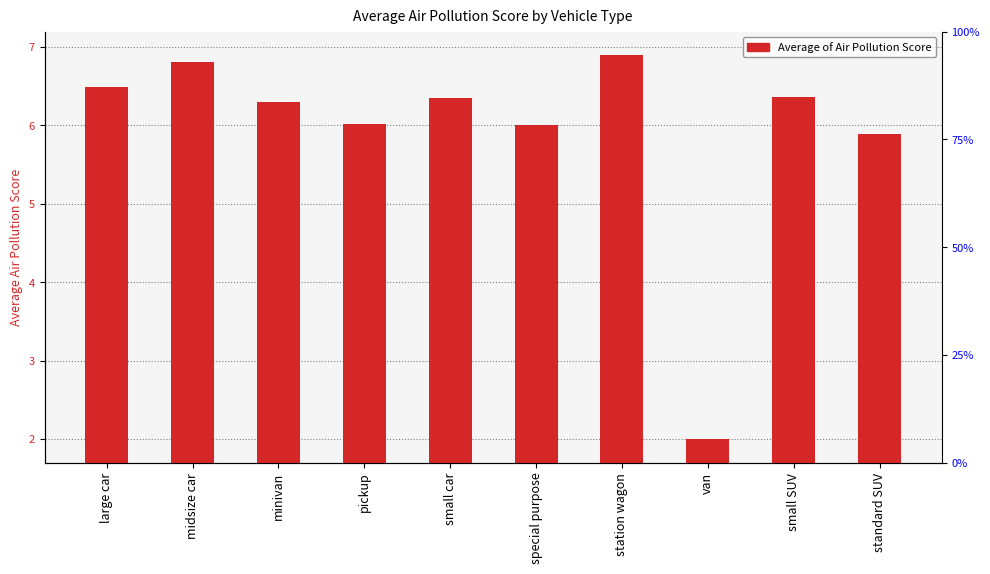

What is the difference between the maximum and minimum values?

4.9